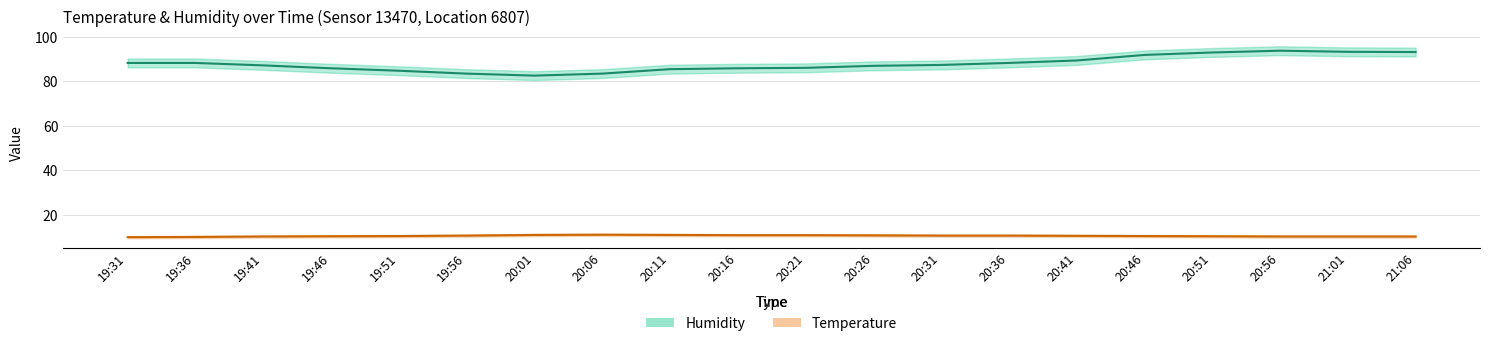

Is the value of temperature at 20:01 greater than the value of humidity at 20:21?

No